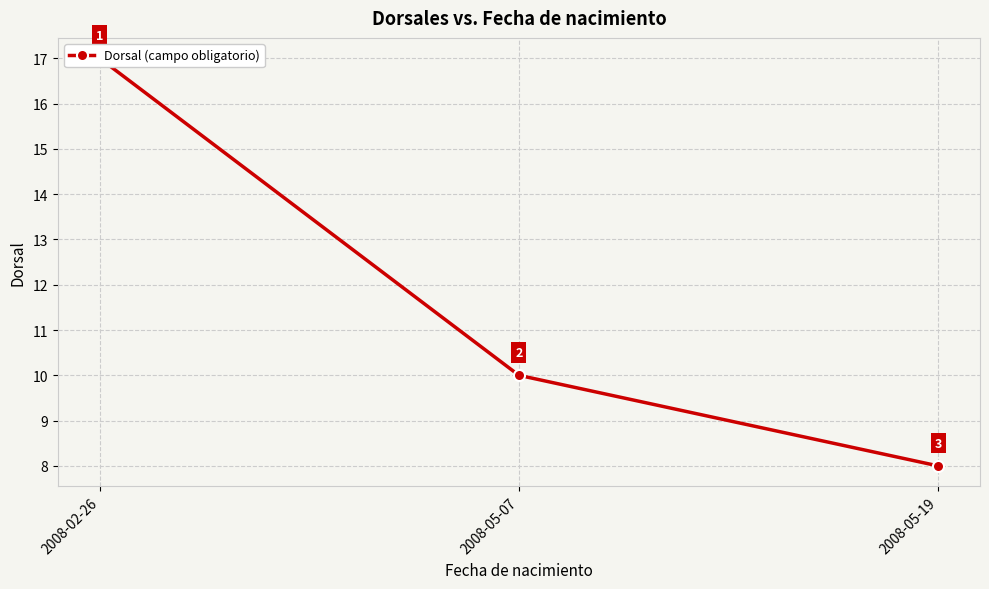

Reading right to left, what are all the values shown in this chart?

8	10	17